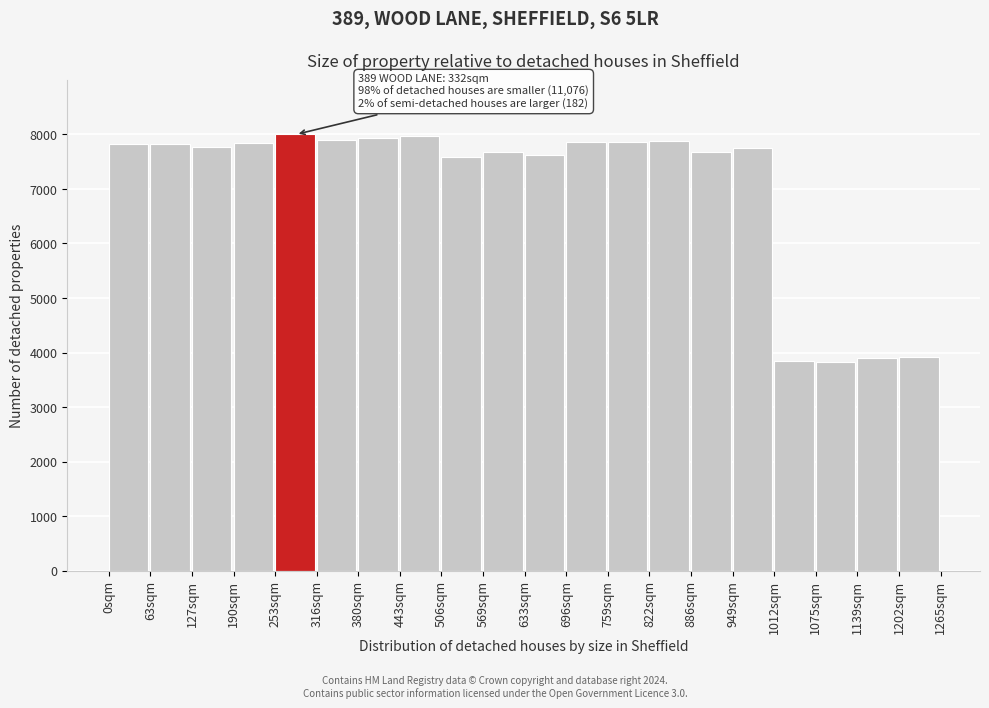

Between 822sqm and 1012sqm, which is larger?

822sqm